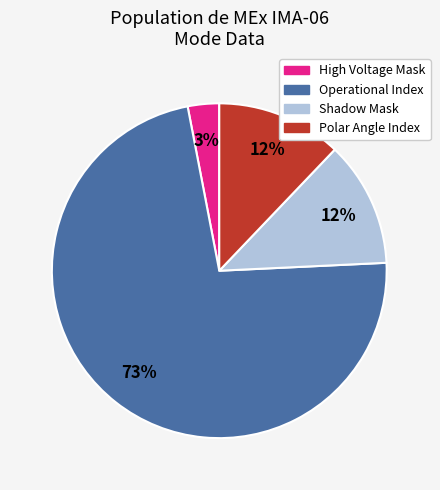

Which category accounts for the majority?

Operational Index